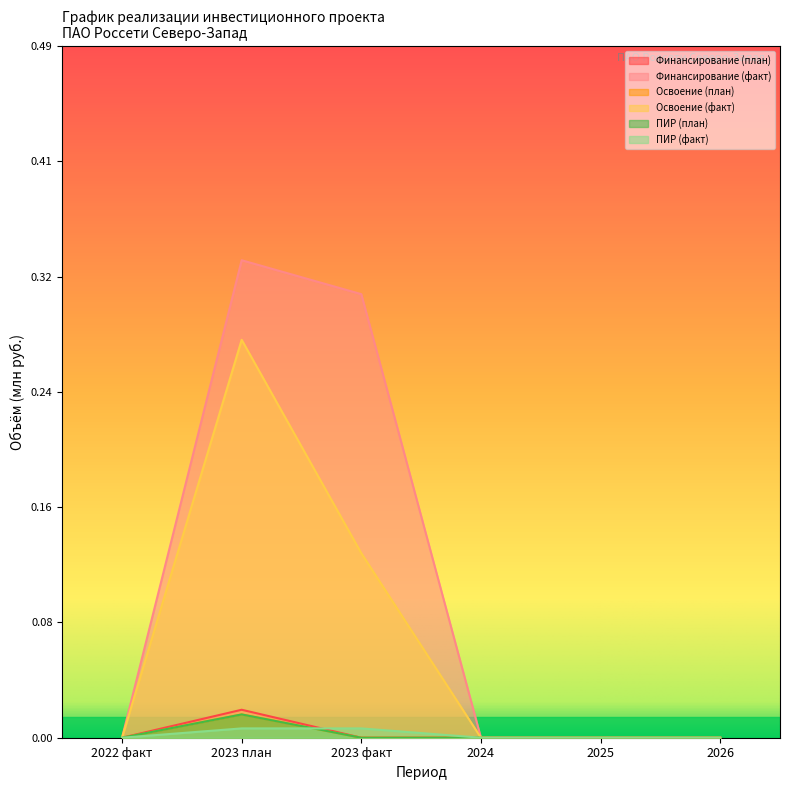

Which has a higher value, 2023 план or 2024?

2023 план